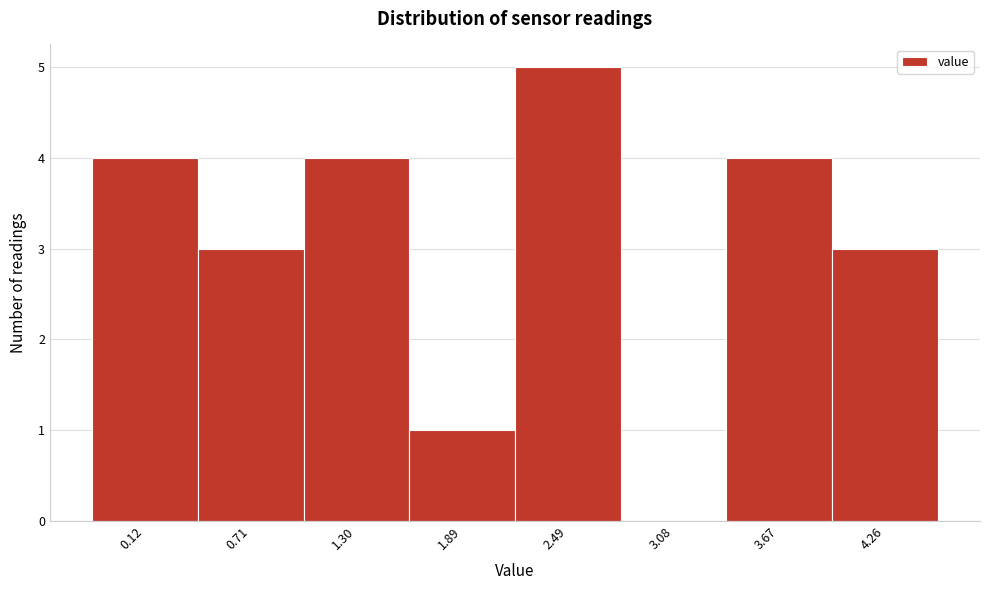

Reading left to right, transcribe all the data shown in this chart.

0.12=4	0.71=3	1.30=4	1.89=1	2.49=5	3.08=0	3.67=4	4.26=3